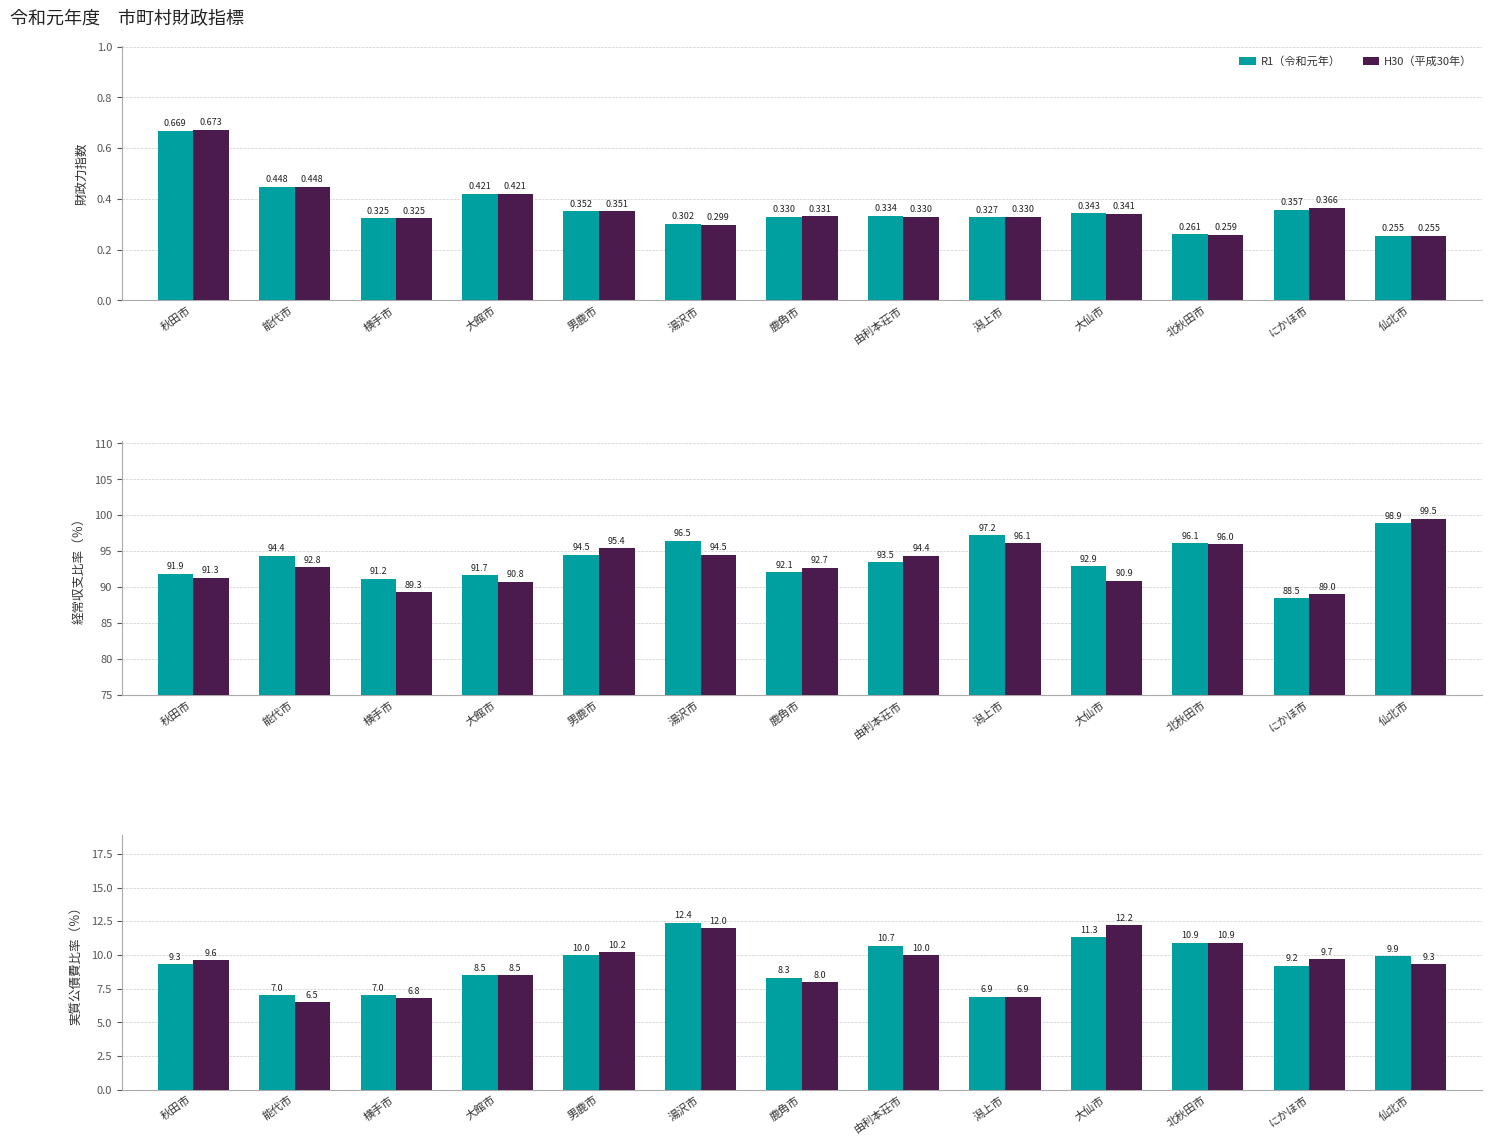

How many groups of bars are there?

13